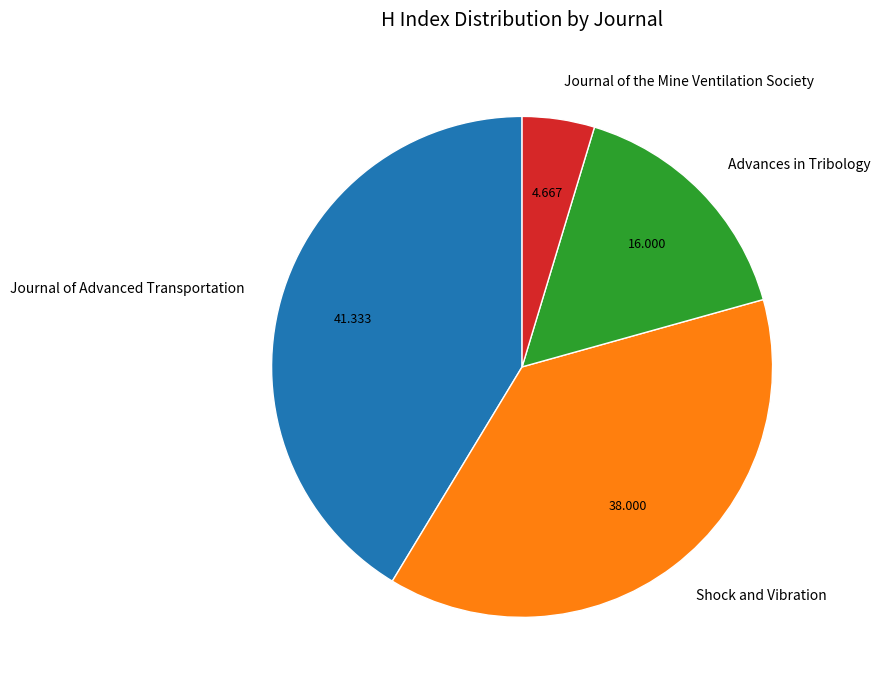

Does any single category account for the majority?

No